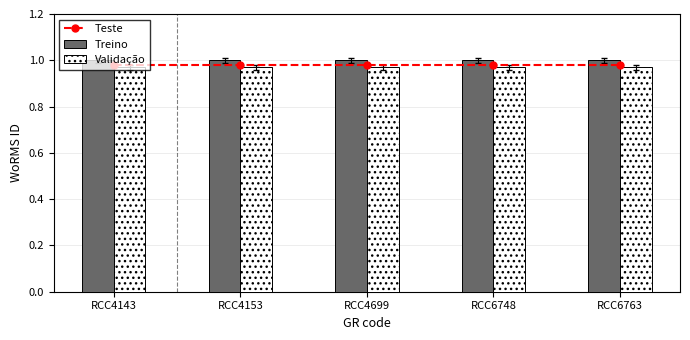

Which series has the largest range (max minus min)?

Teste